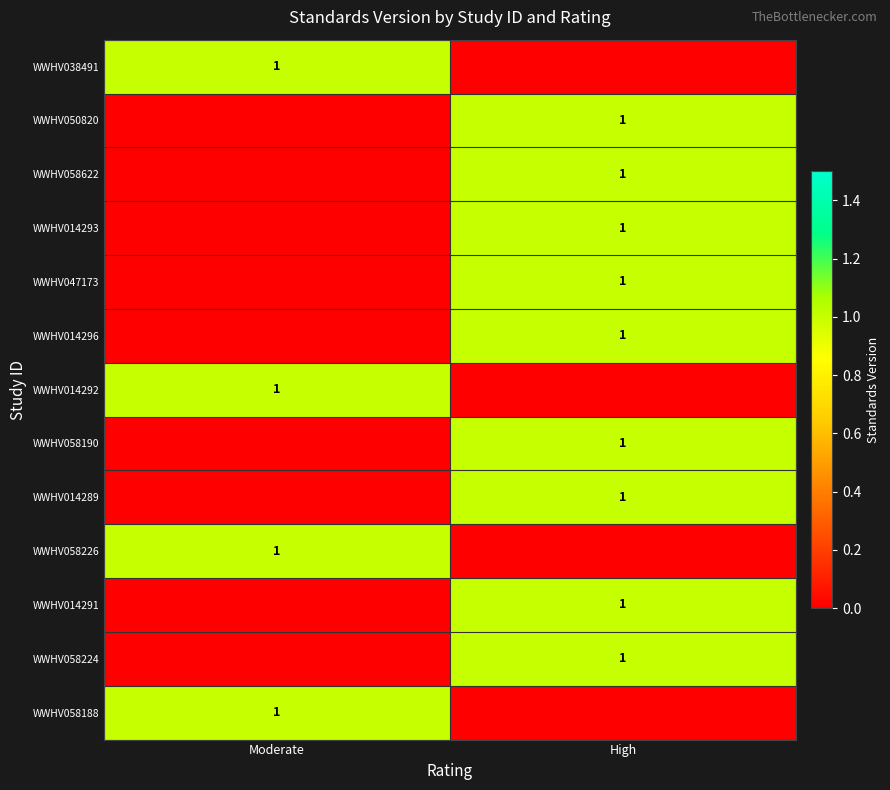

Is it true that WWHV014293 equals 0 at High?

False